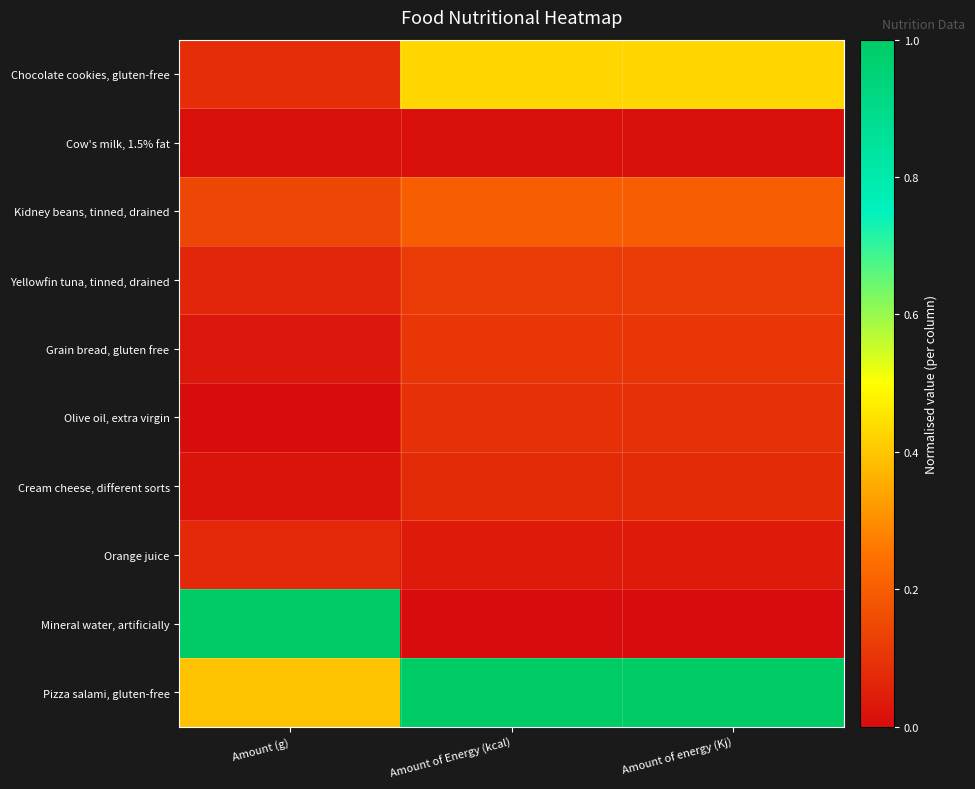

At Amount (g), list the series in order from largest to smallest.

Mineral water, artificially, Pizza salami, gluten-free, Kidney beans, tinned, drained, Chocolate cookies, gluten-free, Orange juice, Yellowfin tuna, tinned, drained, Grain bread, gluten free, Cream cheese, different sorts, Cow's milk, 1.5% fat, Olive oil, extra virgin